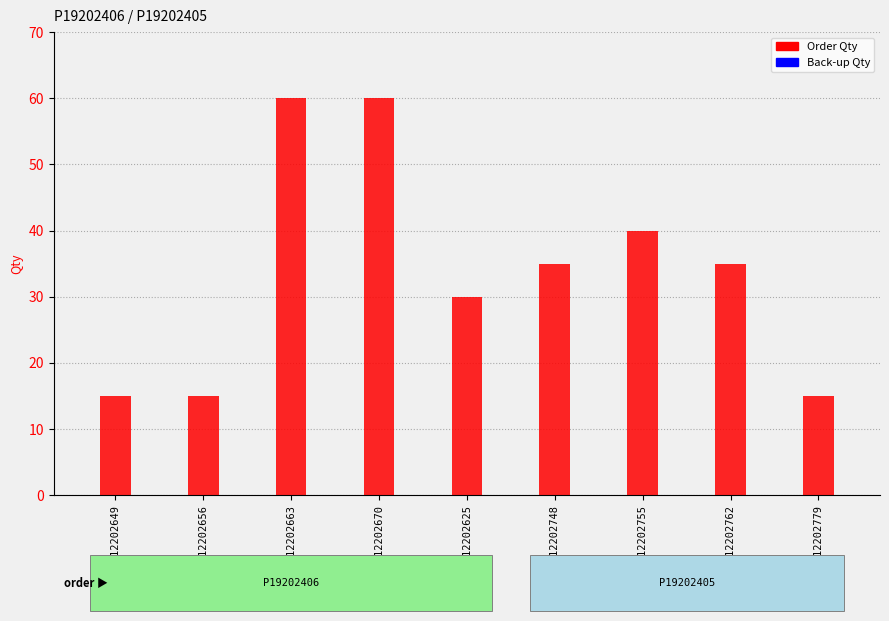

Where does the Order Qty series first go above 35?

628212202663